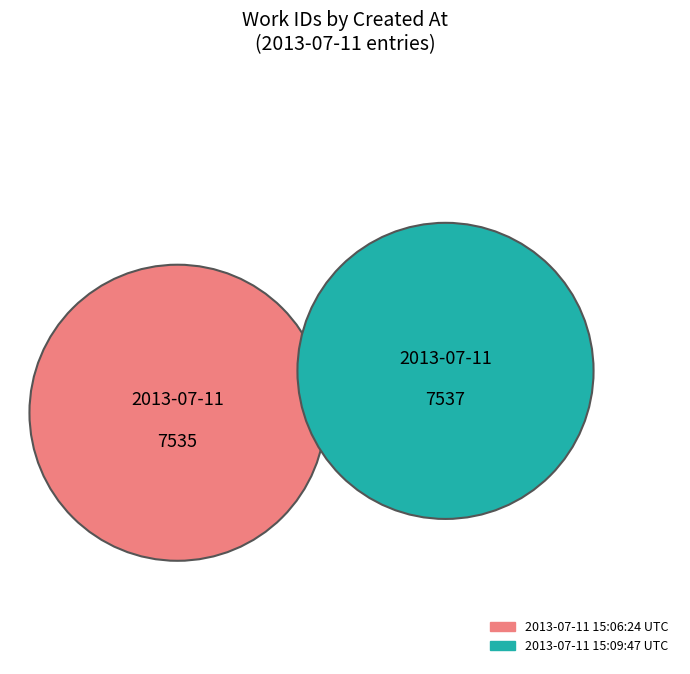

Approximately how many times larger is the value at 2013-07-11 15:06:24 UTC compared to 2013-07-11 15:09:47 UTC?

1.0